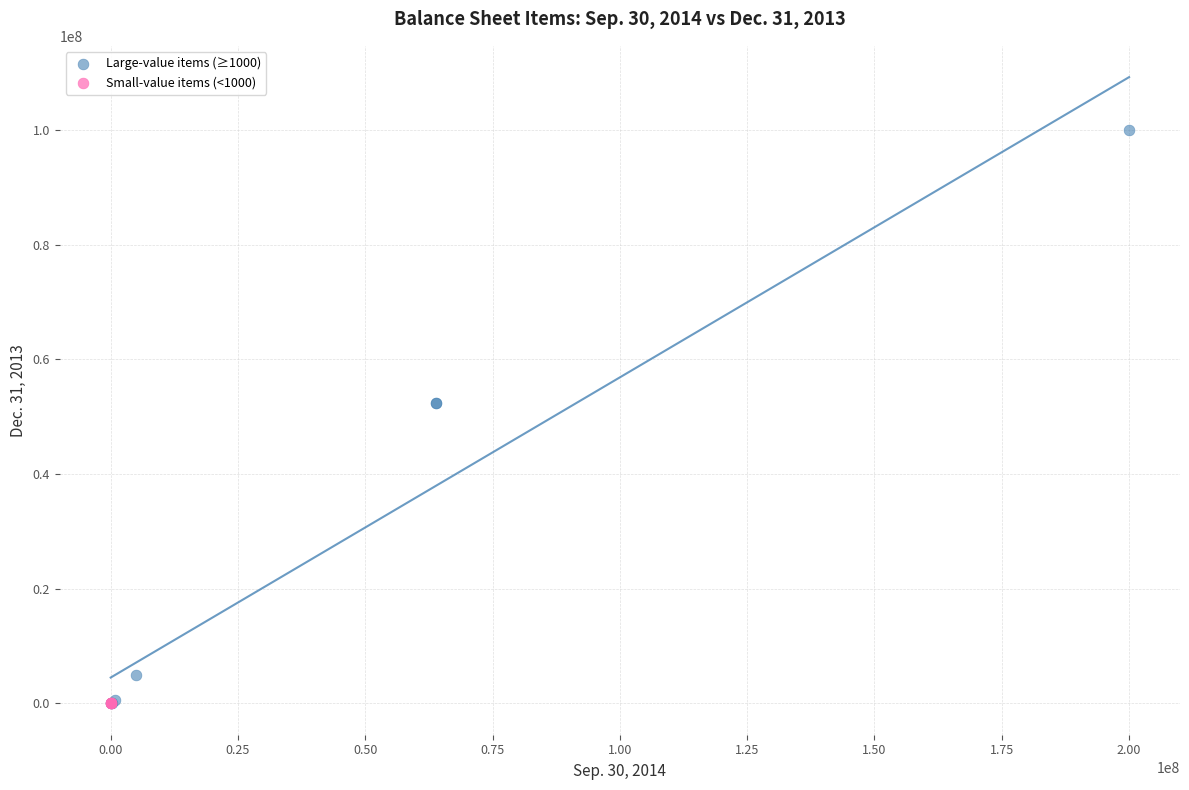

Which series has the largest Y range (max minus min)?

Large-value items (≥1000)